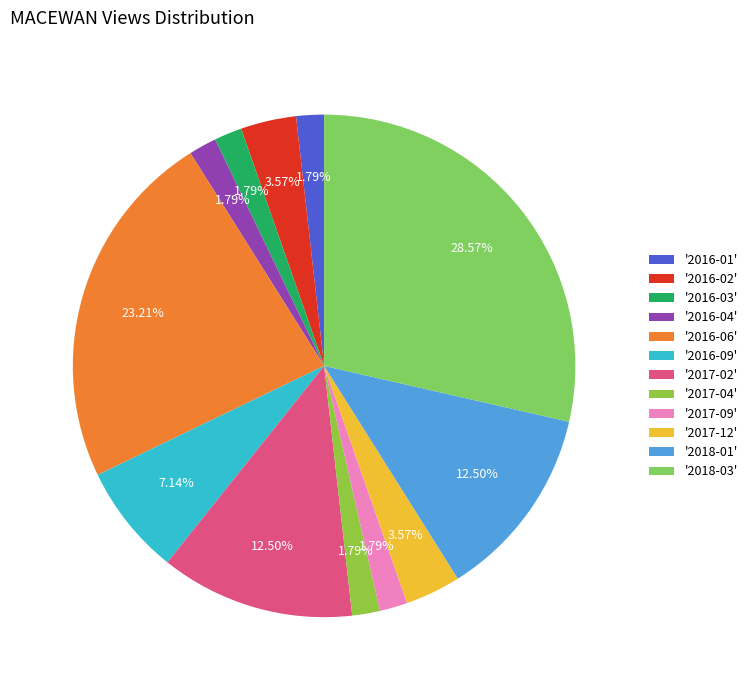

To the nearest percent, what is the average slice percentage?

8%